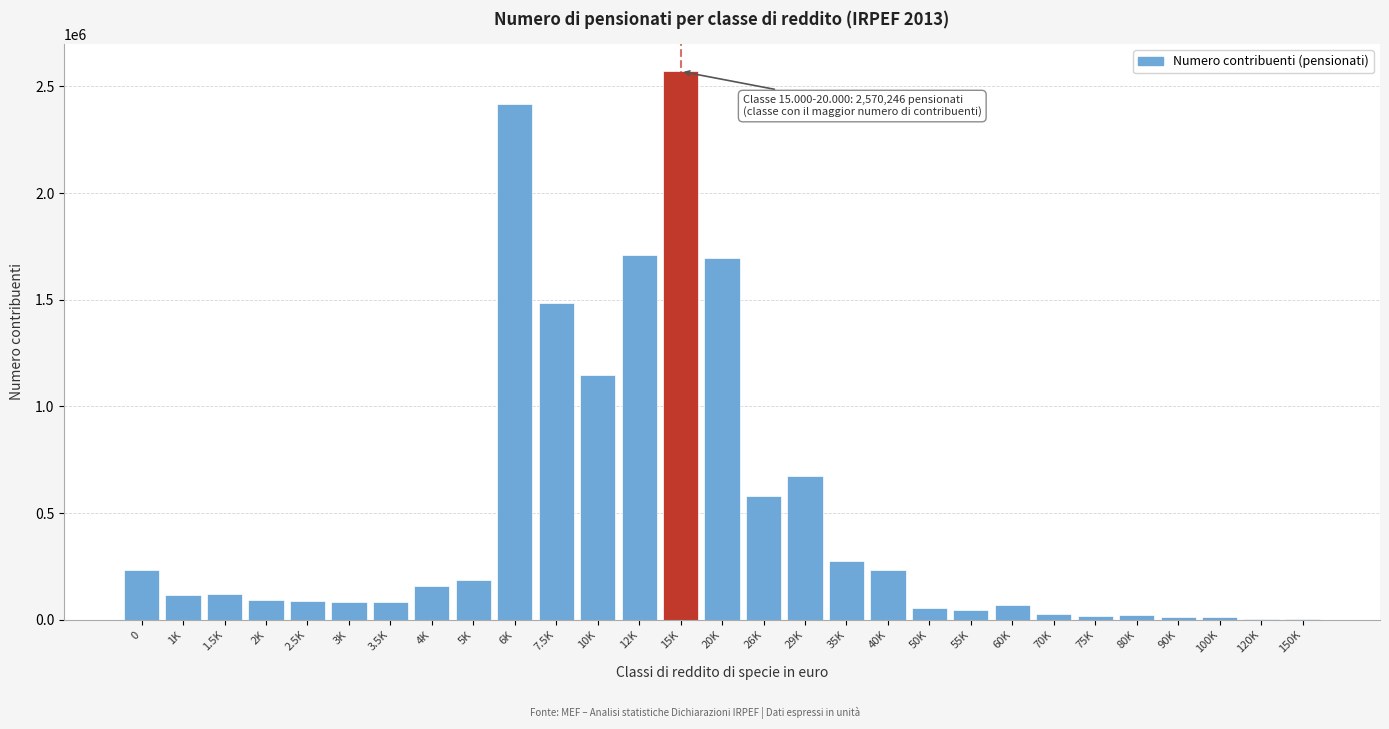

Between 15K and 29K, which is larger?

15K